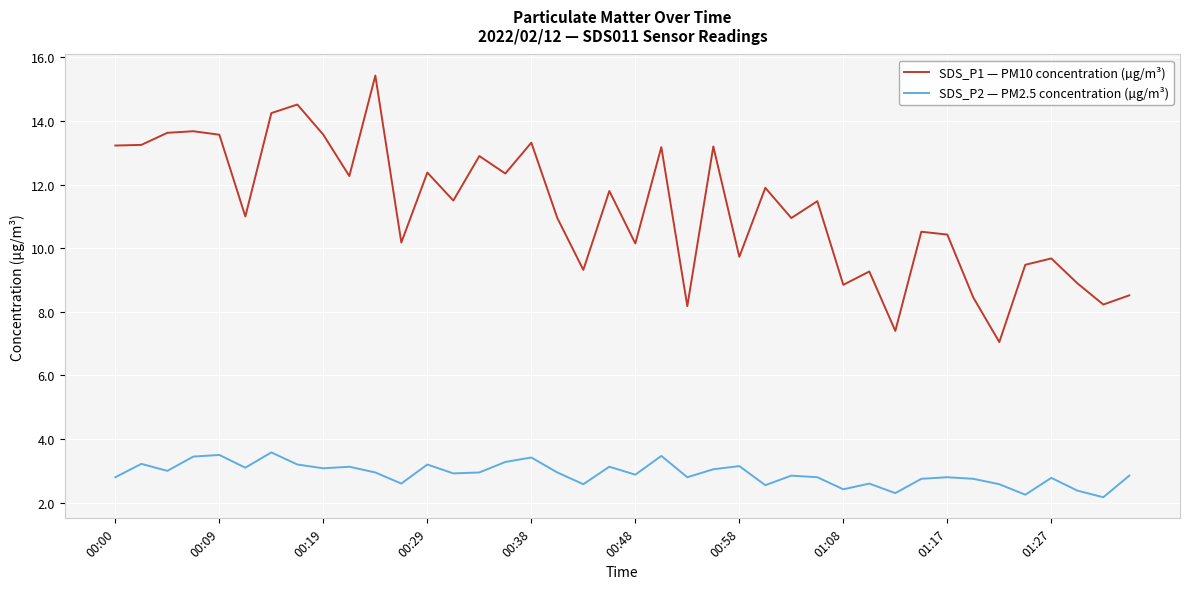

What is the highest value of the SDS_P1 — PM10 concentration (µg/m³) series?

15.4